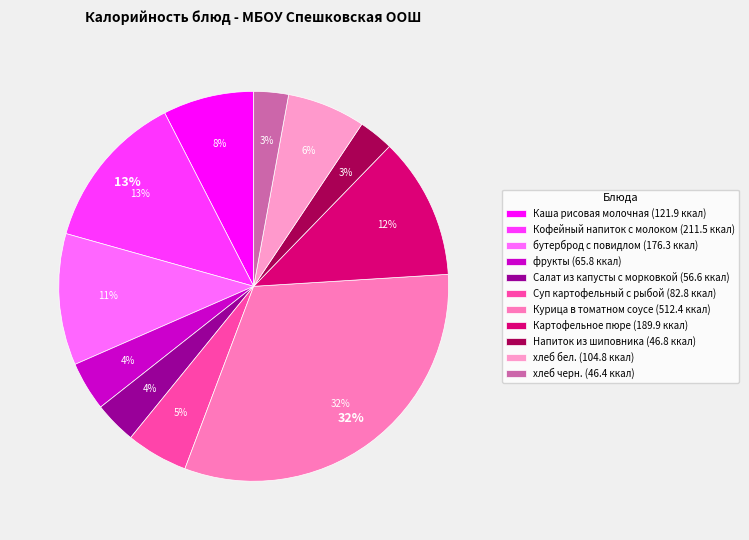

What percentage is the Каша рисовая молочная slice, to the nearest percent?

8%